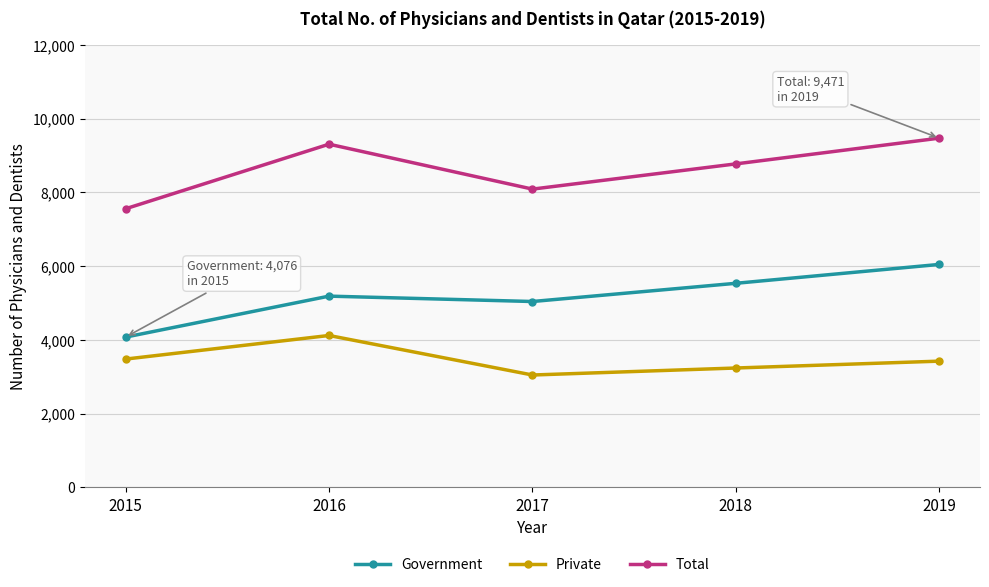

Which label corresponds to the smallest value in the chart?

2017